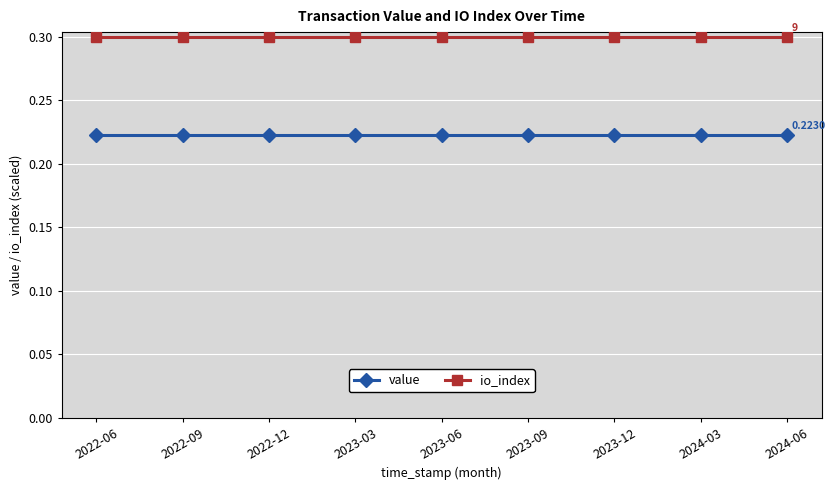

List the series in order of their peak value, highest first.

io_index, value